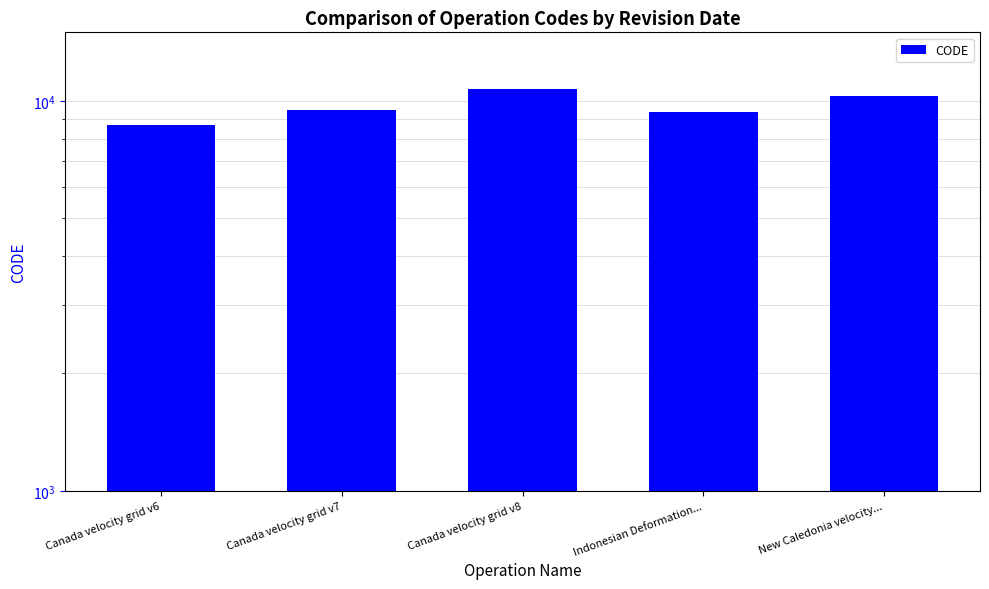

What is the difference between the maximum and minimum values?

2031